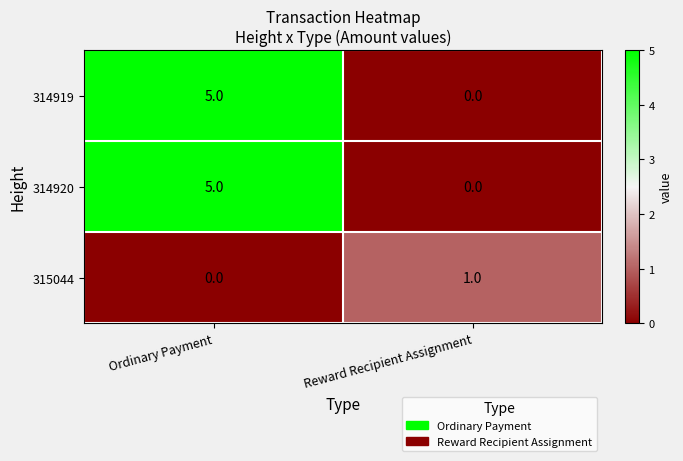

What is the spread (max minus min) of values at Ordinary Payment?

5